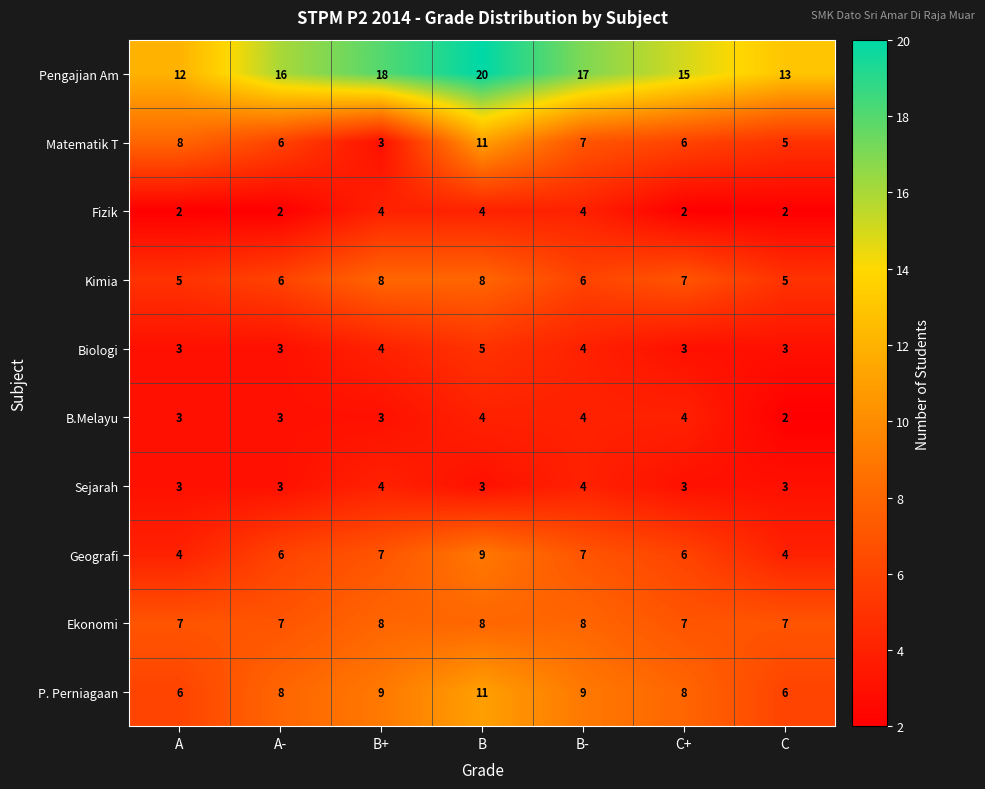

What is the sum of all Pengajian Am values?

111